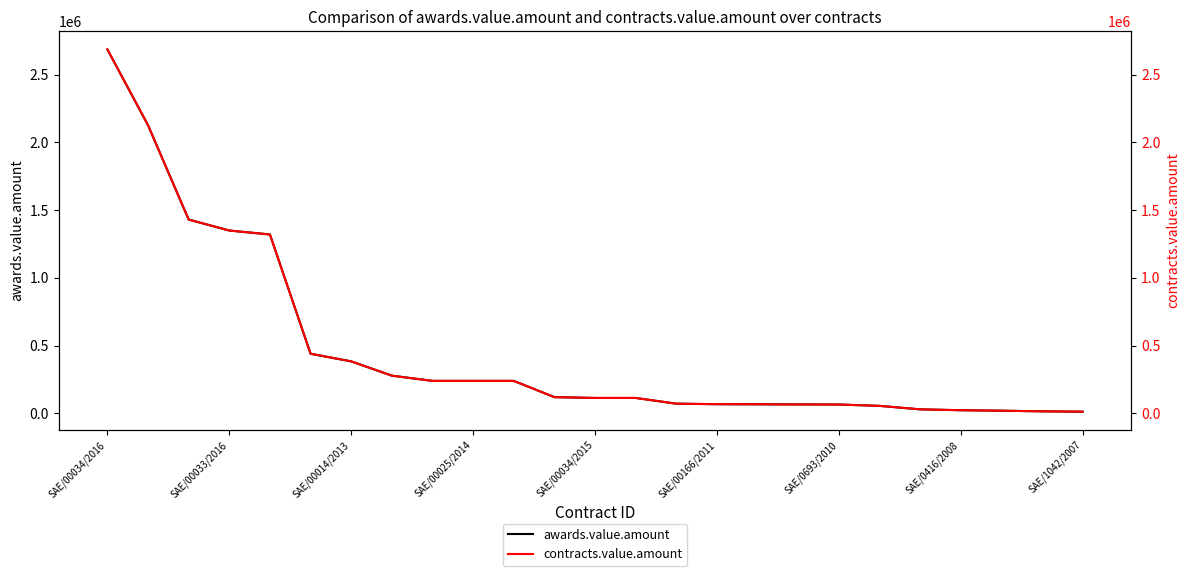

What is the maximum value for awards.value.amount?

2685348.3